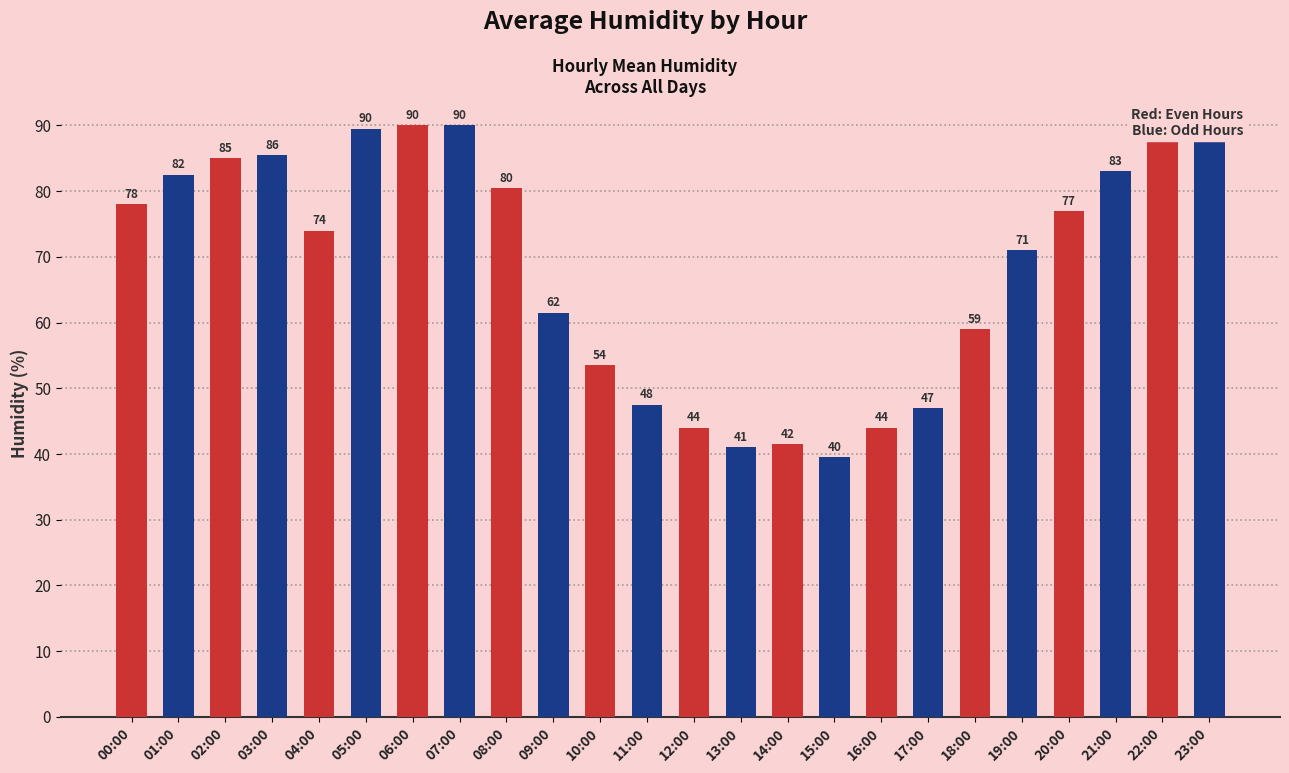

At which category does the chart reach its peak across all series?

22:00